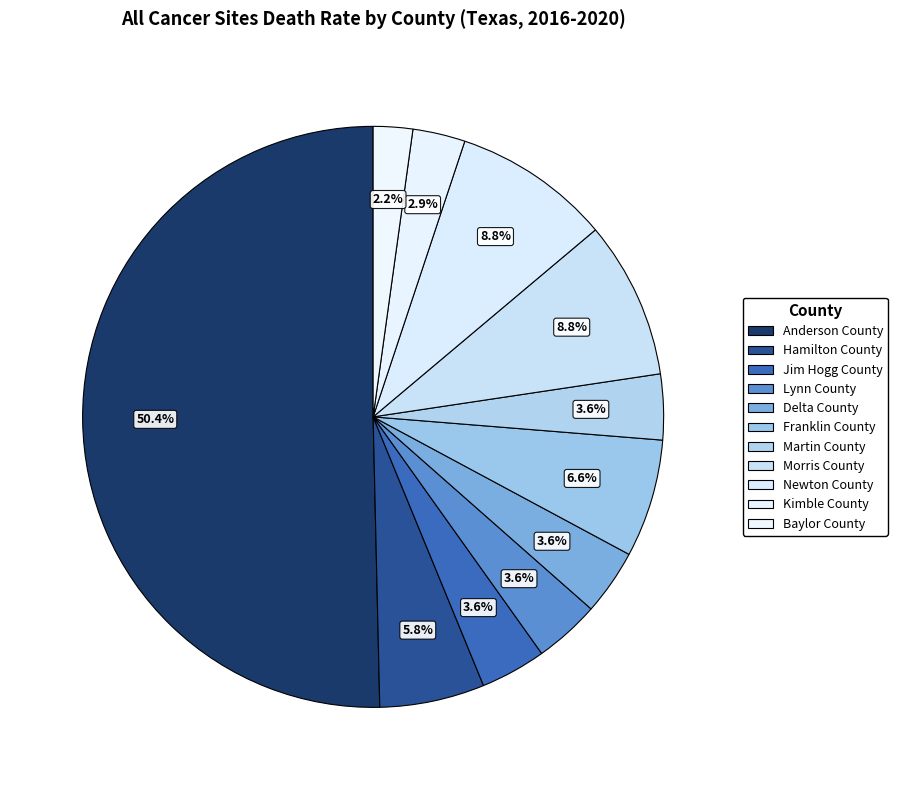

Count the number of slices in the pie.

11